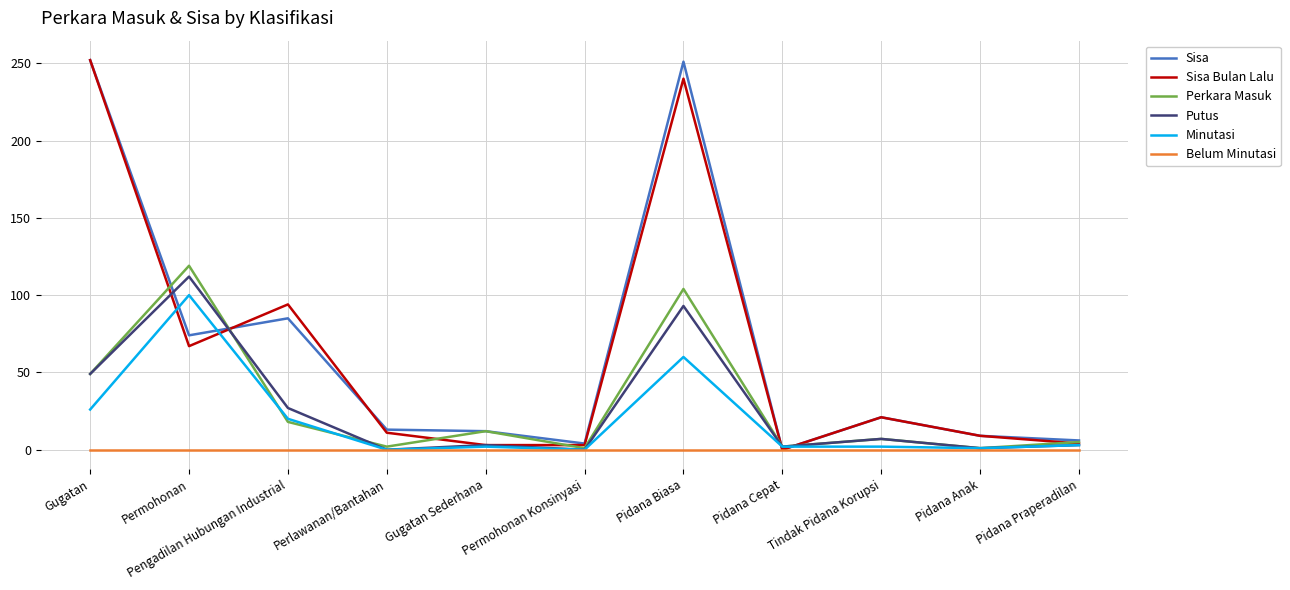

Does the chart have visible grid lines?

Yes